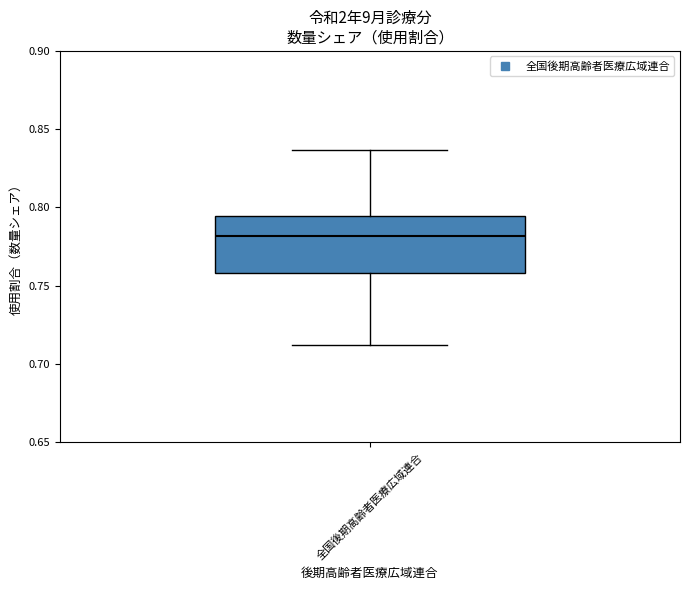

Read this box plot against the y-axis: the position of the median line, the range covered by the box, and the ends of both whiskers. The values are not printed on the chart, so give them approximately, as read against the axis.

median 0.780, box 0.760 to 0.795, whiskers 0.710 to 0.835